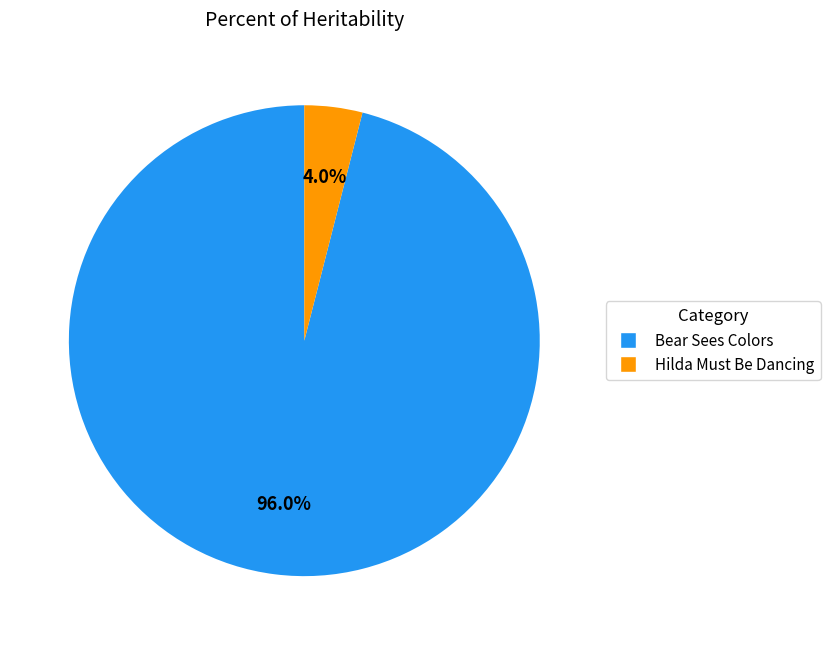

What percentage is NOT represented by Hilda Must Be Dancing?

96.0%